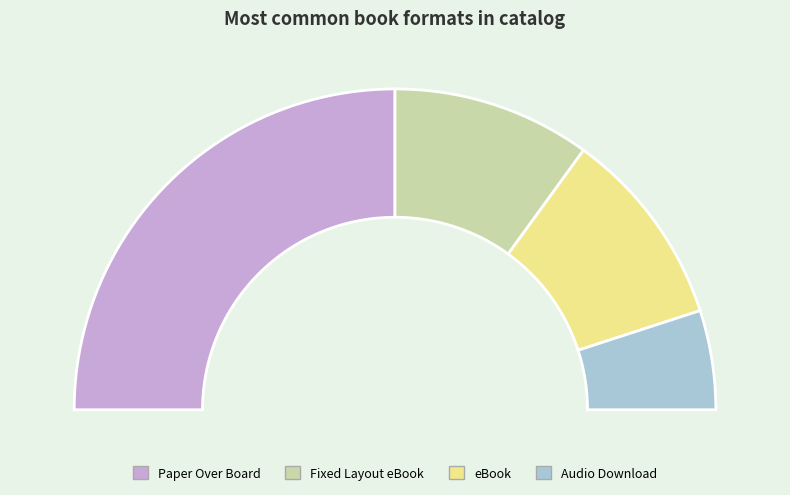

Is it true that Fixed Layout eBook is 20% of the pie?

True